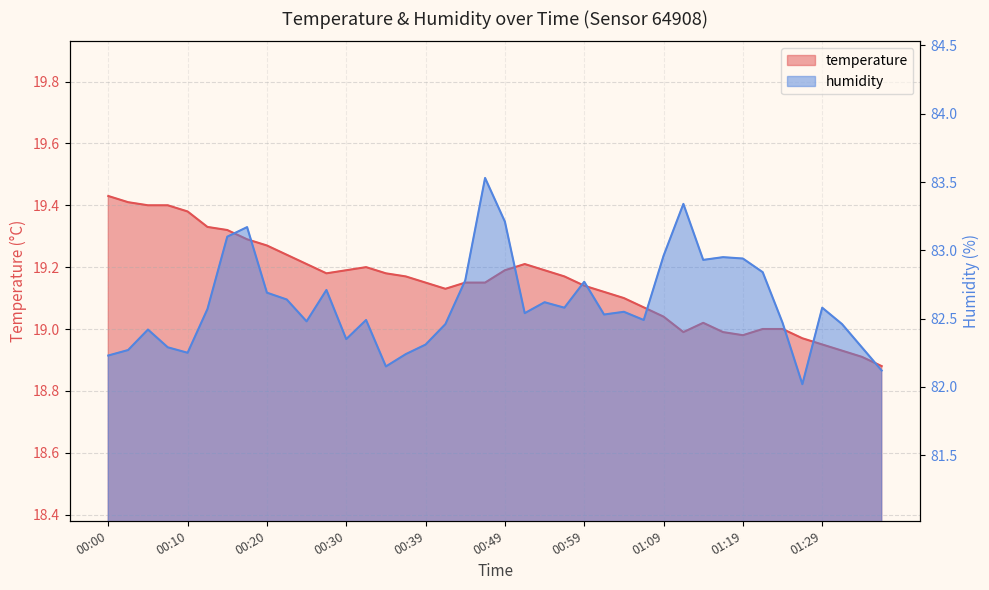

Between 00:22 and 00:42, which series saw the biggest shift?

humidity